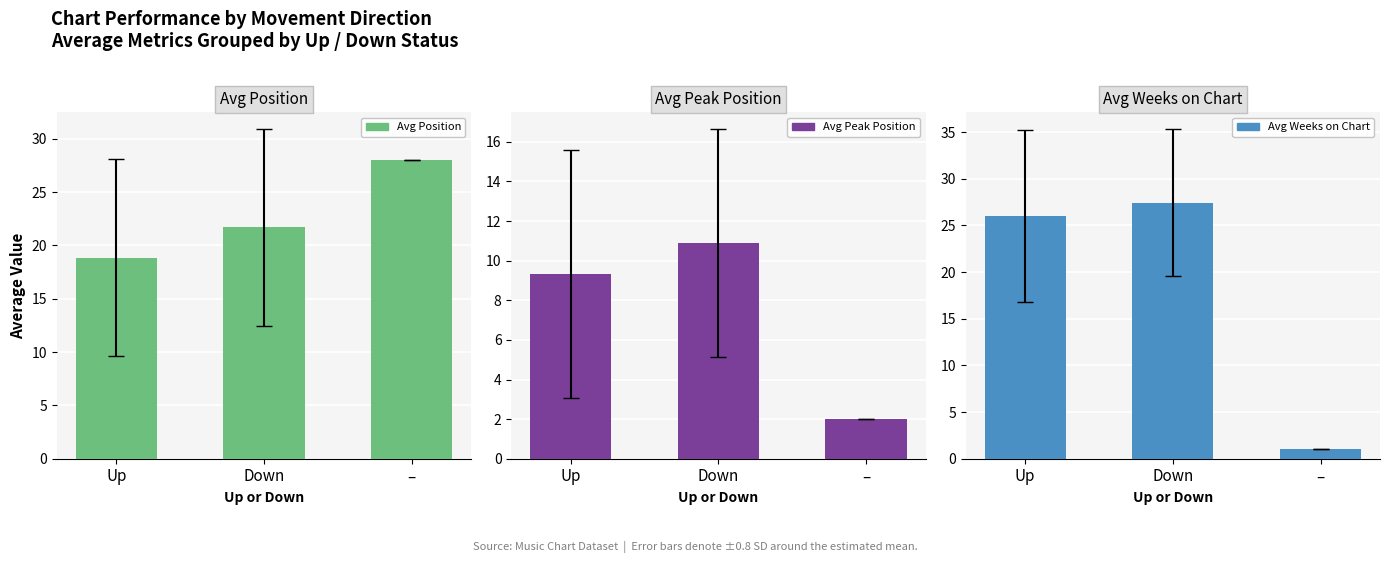

How many values in the Avg Position series exceed 21?

2